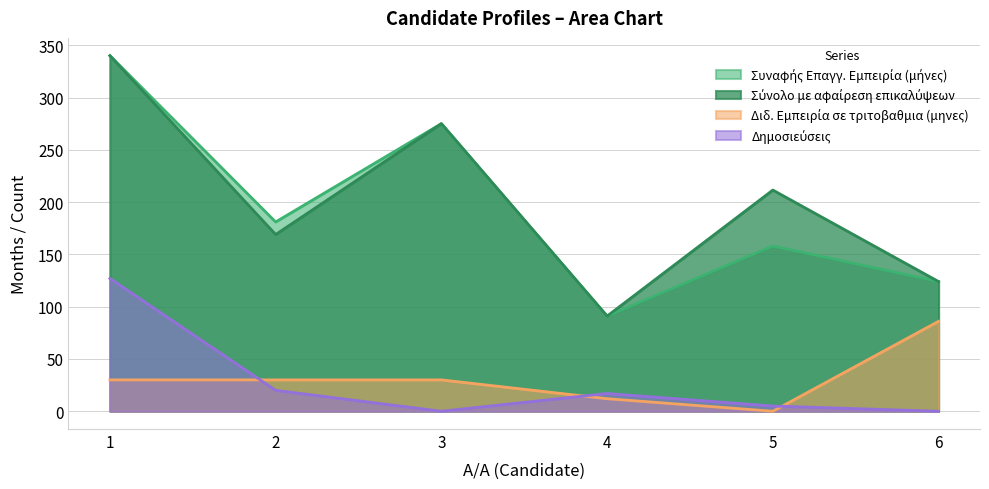

At which label is Δημοσιεύσεις closest to 63?

2